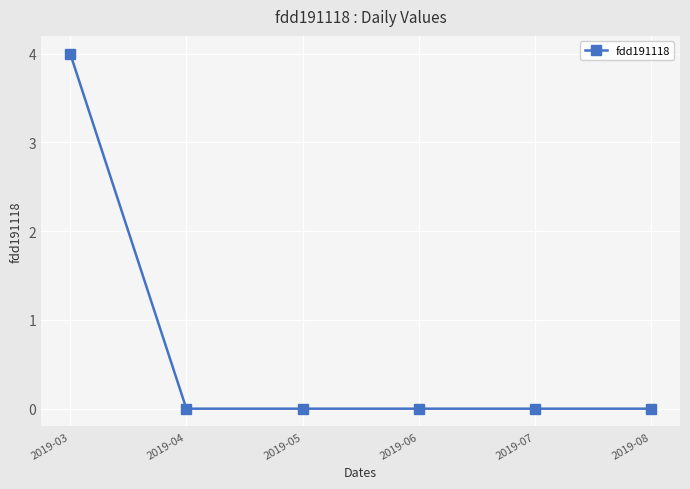

Is this an area chart (filled region under the line)?

No